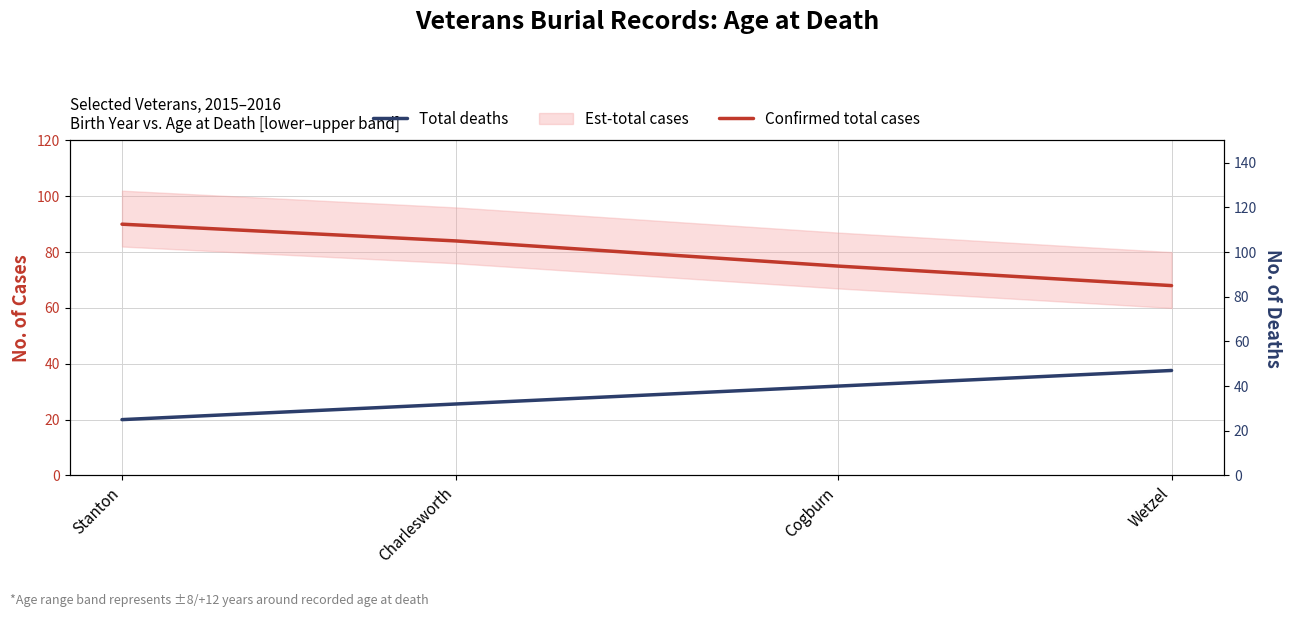

How many data points in Confirmed total cases are above 84?

1